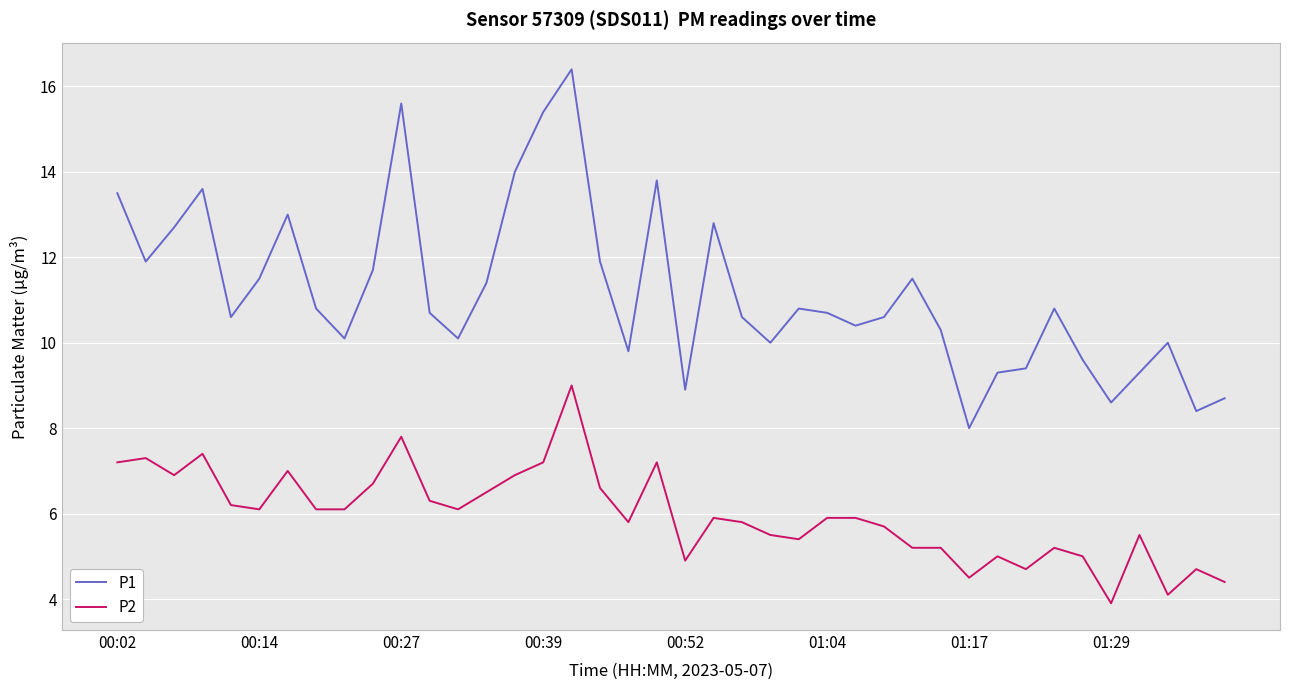

True or false: P1 and P2 intersect in this chart.

False